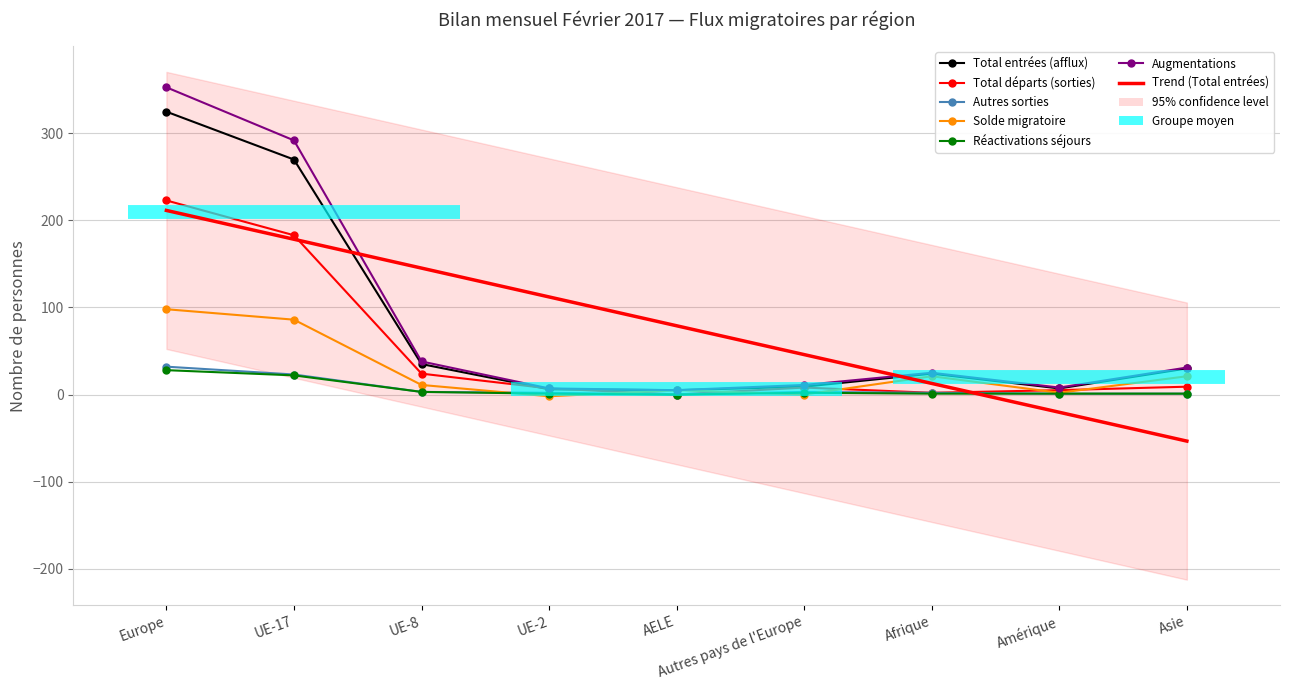

What is the difference between the Augmentations values at UE-2 and Europe?

346